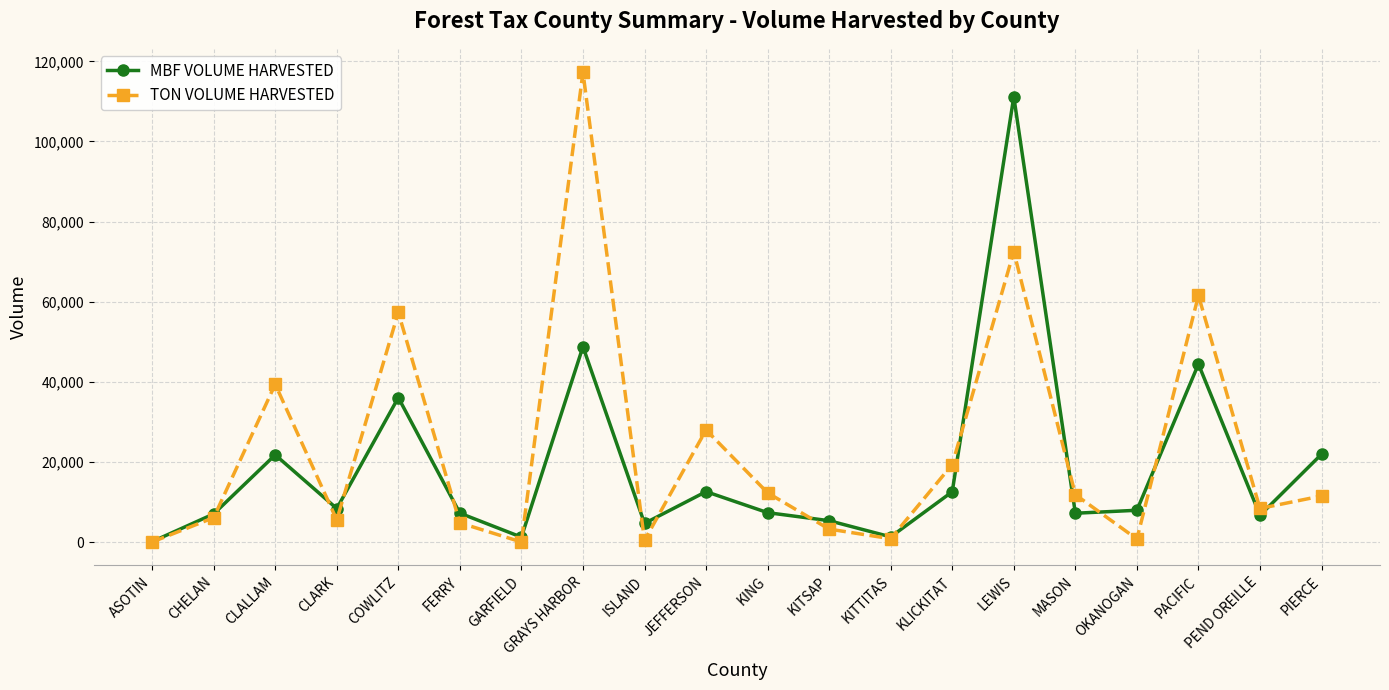

List the series in order of their overall mean, lowest first.

MBF VOLUME HARVESTED, TON VOLUME HARVESTED